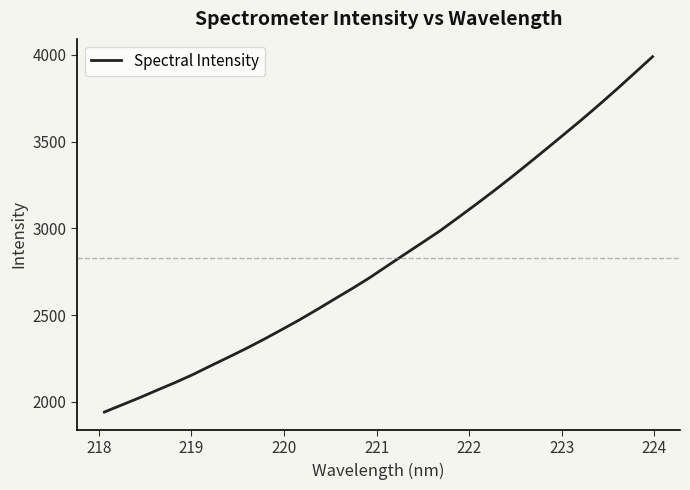

What is the smallest value displayed?

1941.5